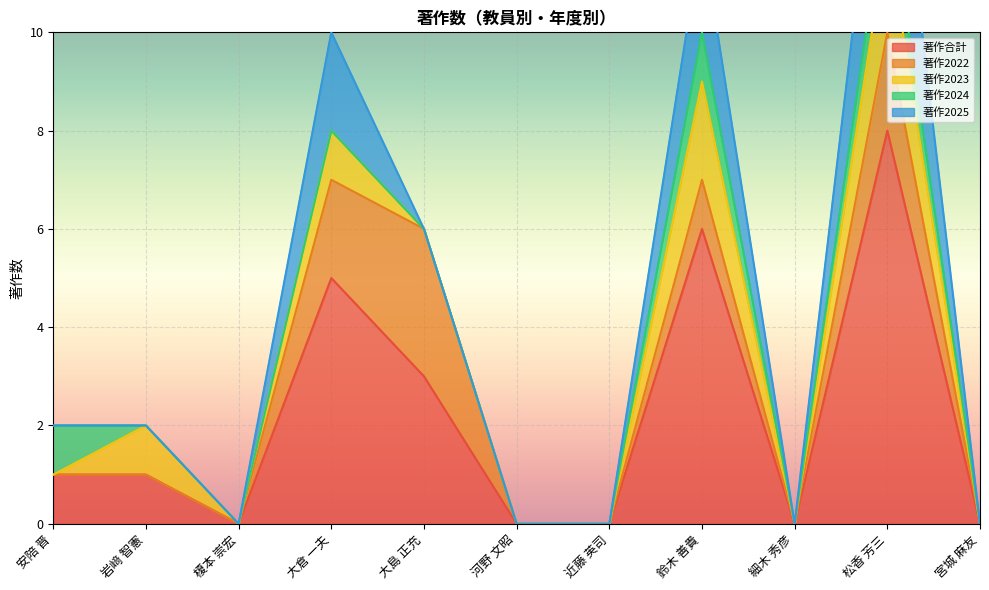

Is it true that 著作2025 equals -2 at 安陪 晋?

False